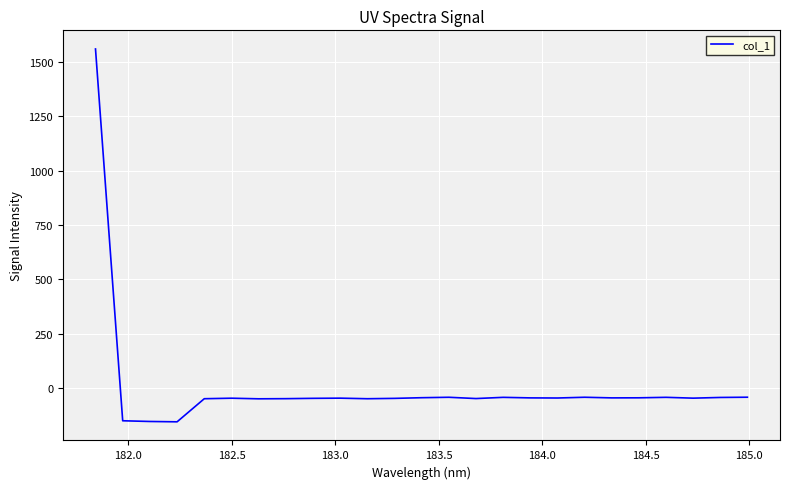

What is the sum of all values?

150.7